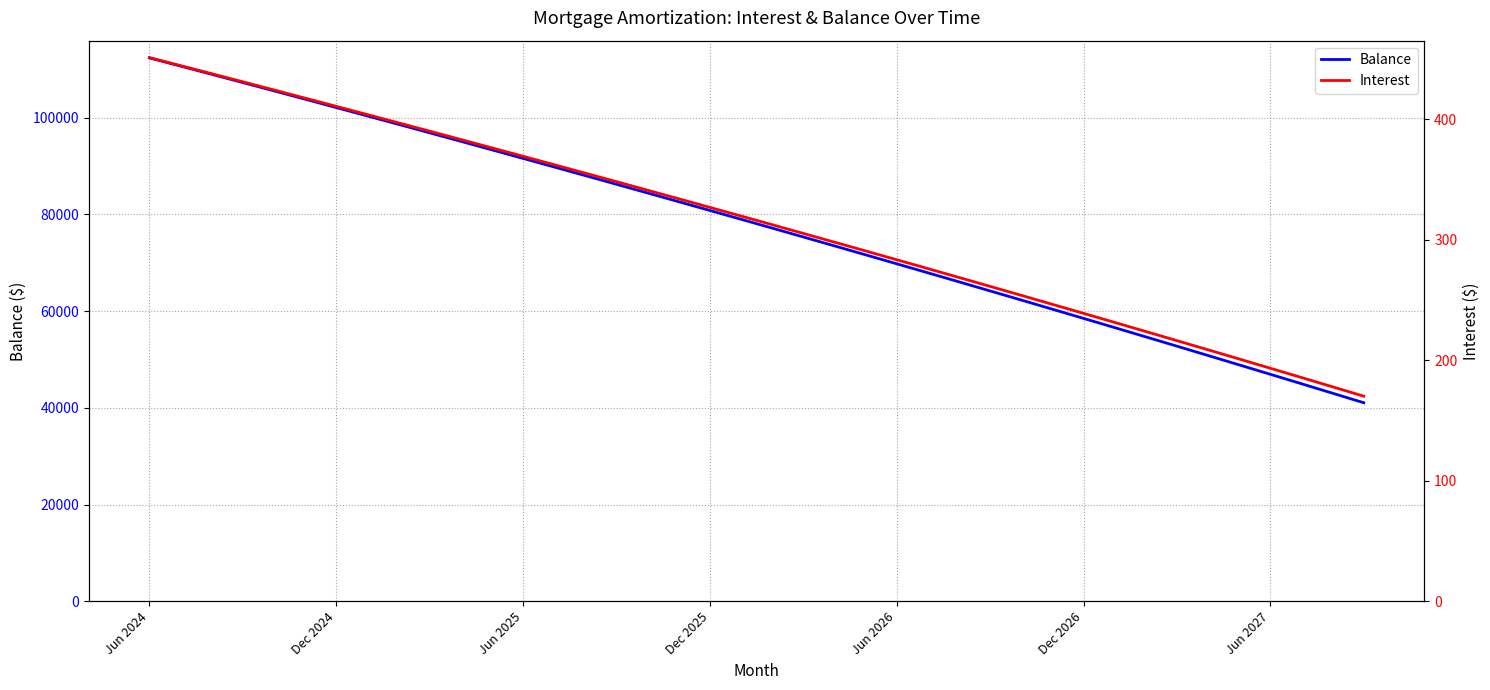

True or false: Interest has a value of 268.8 at 26.

True